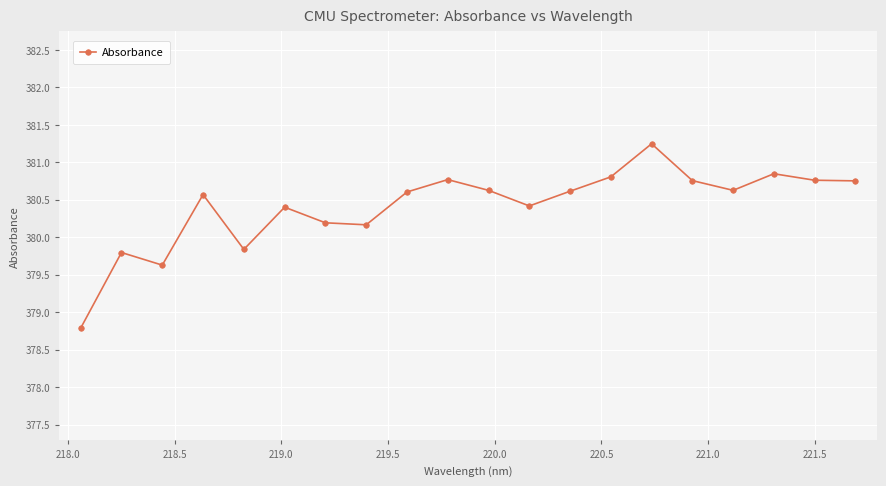

How many points are higher than both their immediate neighbors (excluding endpoints)?

6